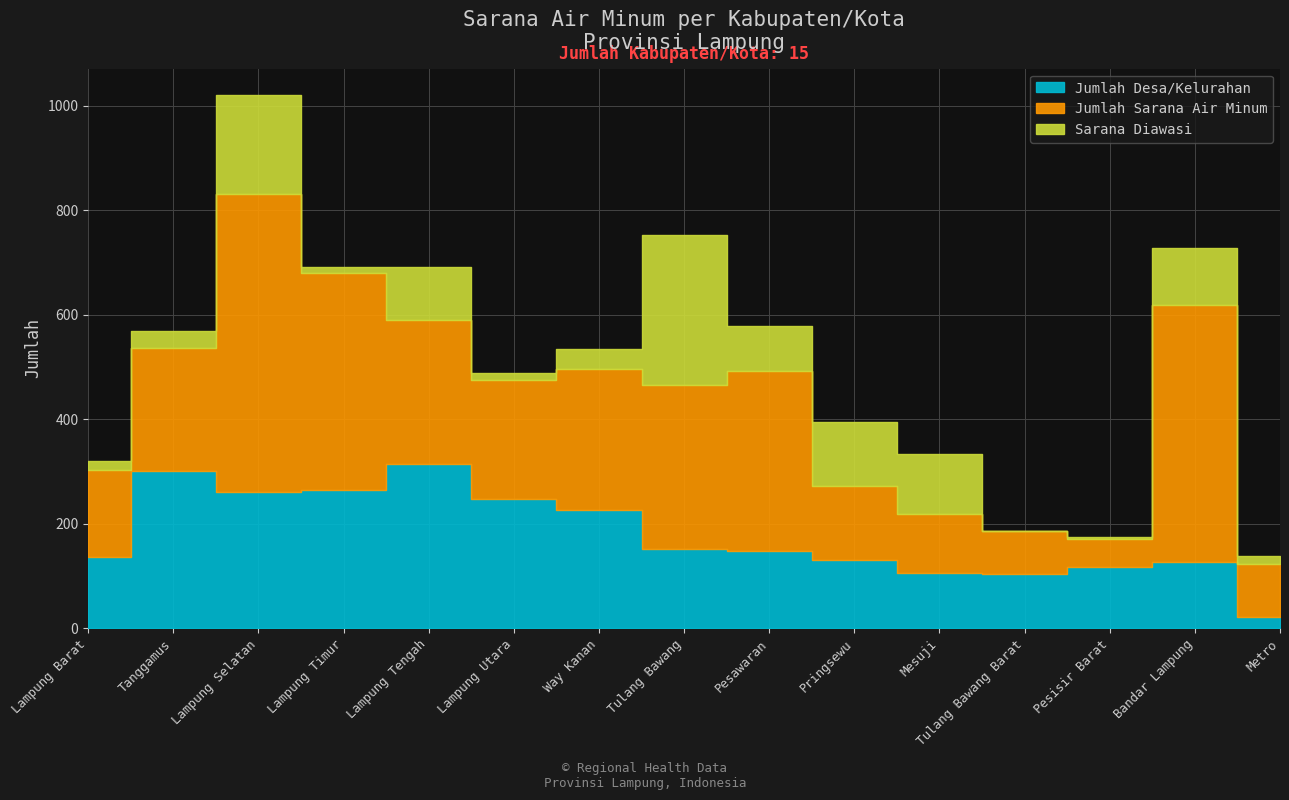

What is the label of the 6th point from the right?

Pringsewu